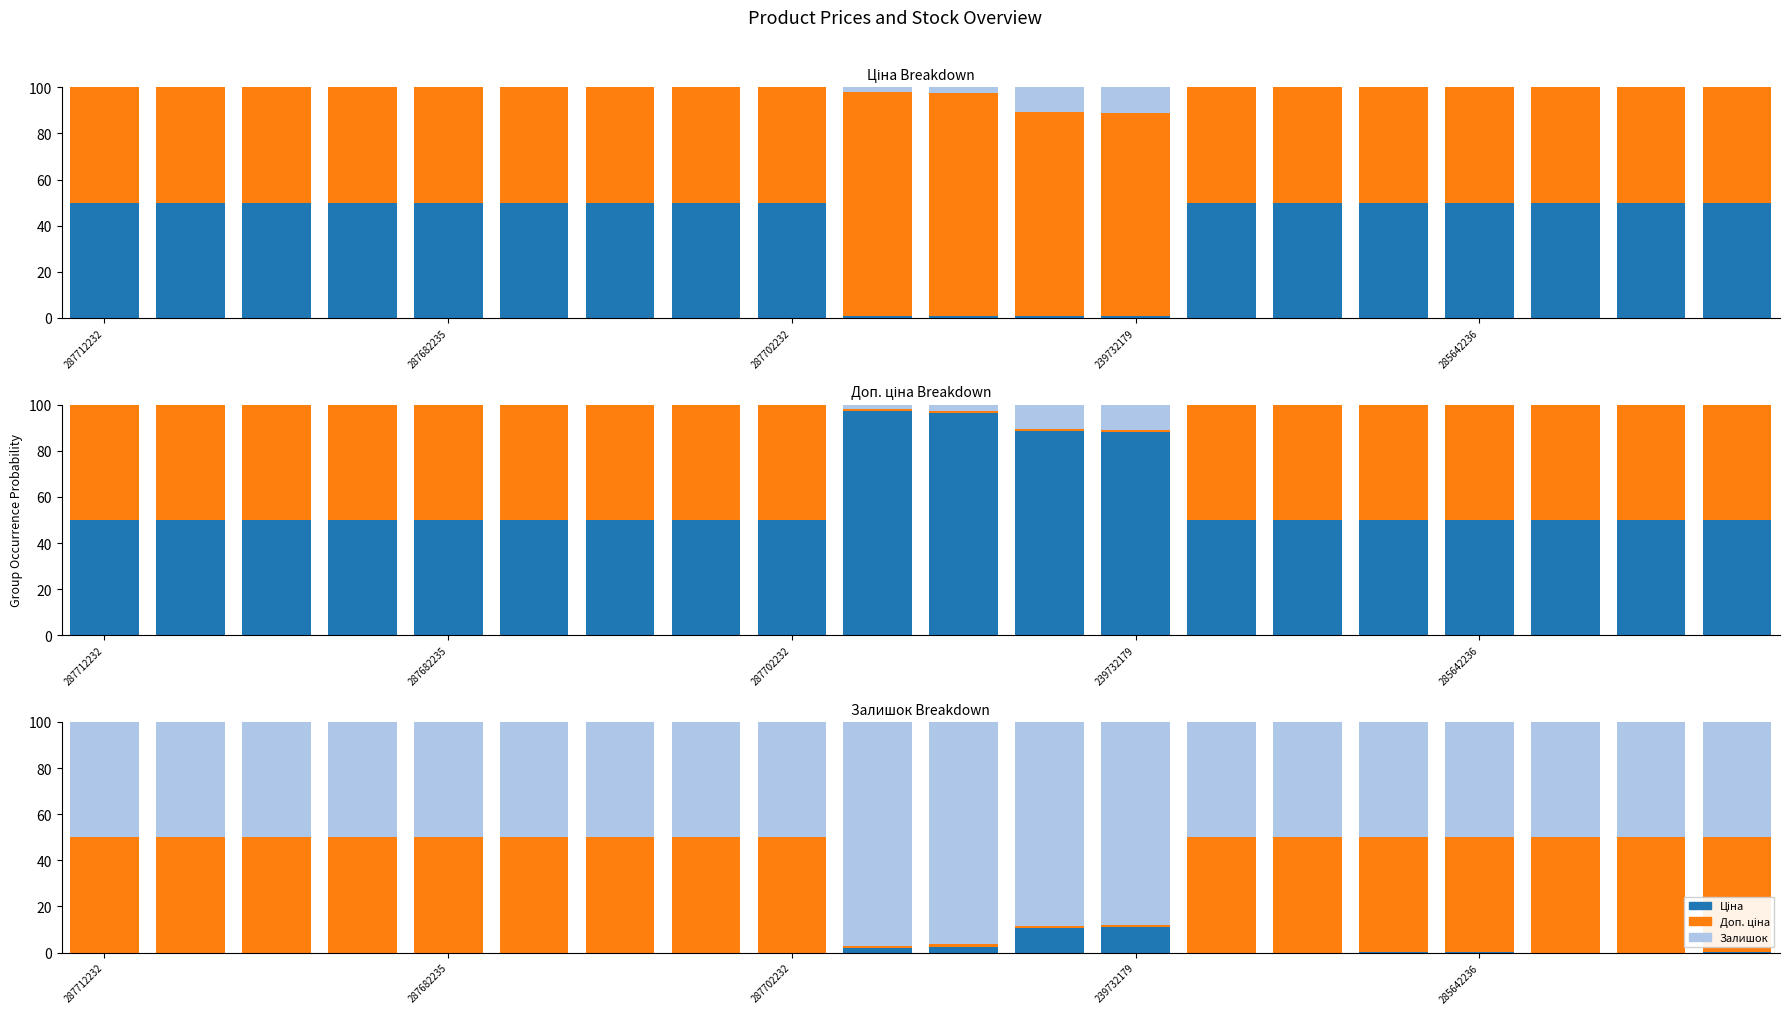

Between 285642236 and 7, which is larger?

285642236